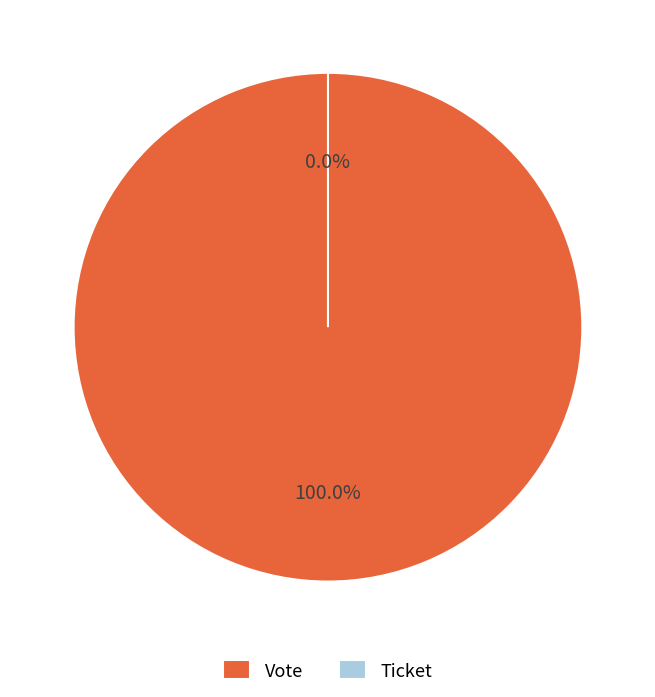

Combined, do Vote and Ticket account for over 50%?

Yes